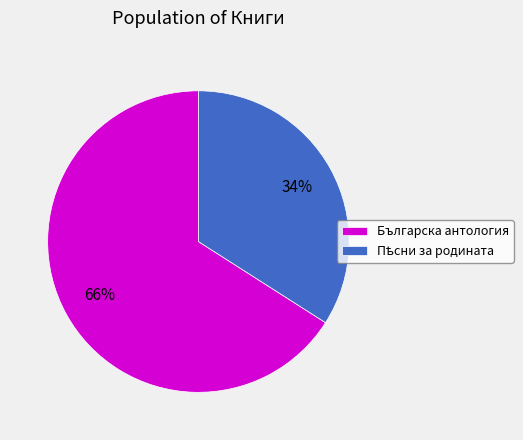

Is there any slice that represents more than half of the pie?

Yes